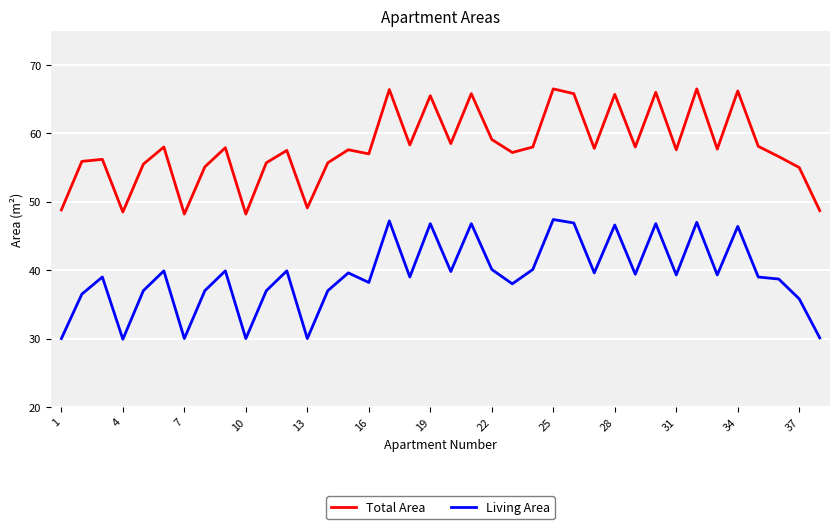

In Total Area, how many points are lower than both neighbors (excluding endpoints)?

12